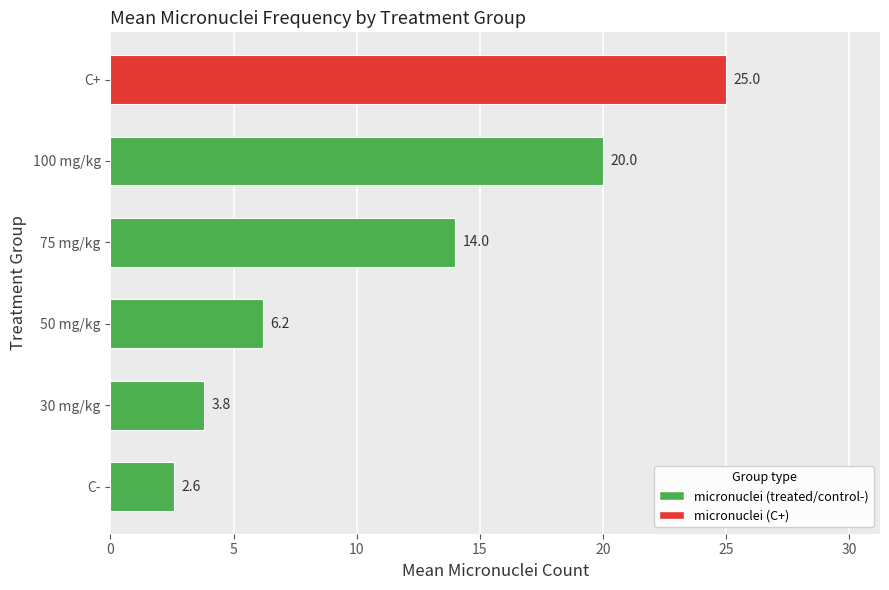

Count the number of categories in the chart.

6